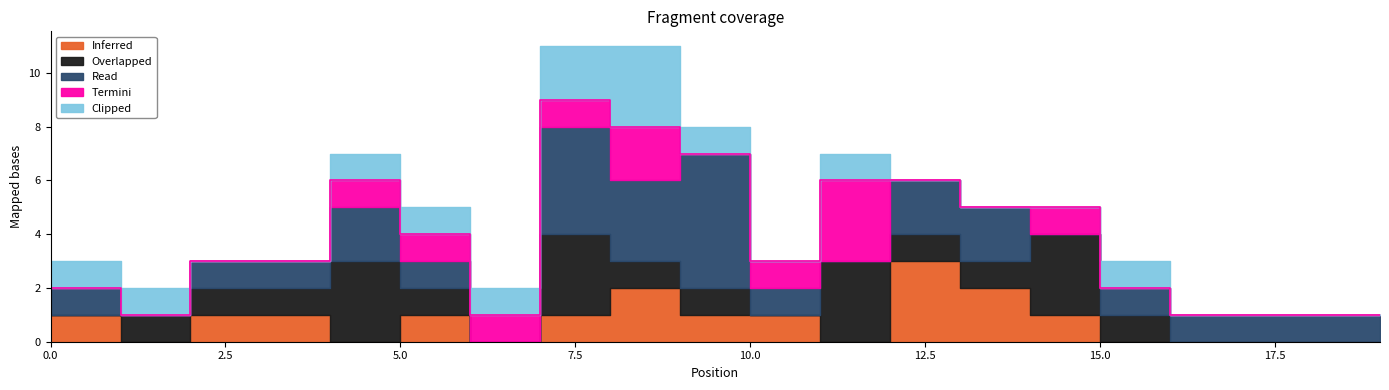

The Inferred series shows 1 at 18. True or false?

False